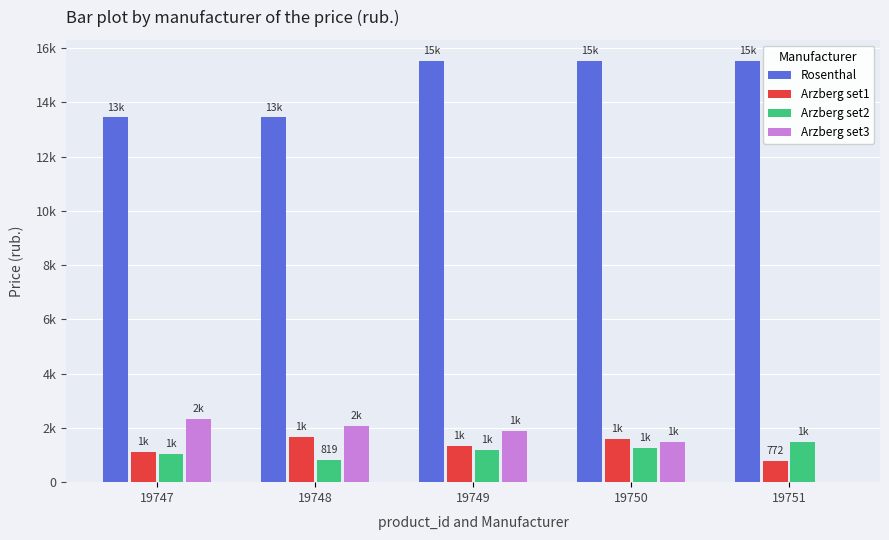

What are all the series names shown in the legend?

Rosenthal, Arzberg set1, Arzberg set2, Arzberg set3